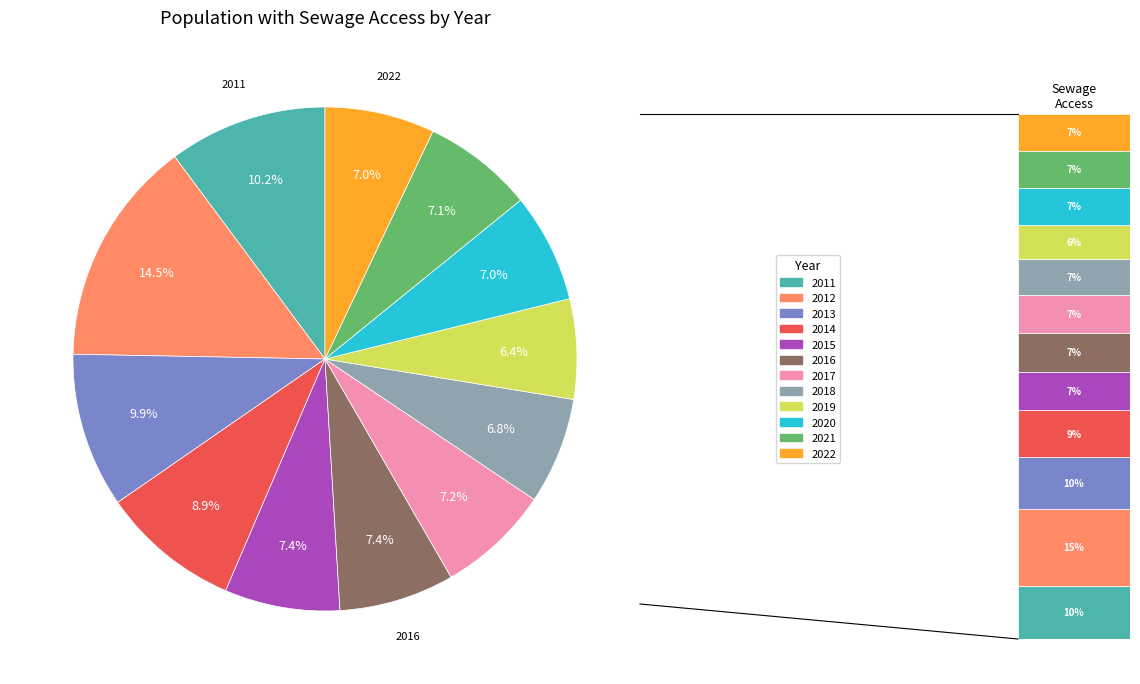

To the nearest percent, what is the combined percentage of 2015 and 2012?

22%